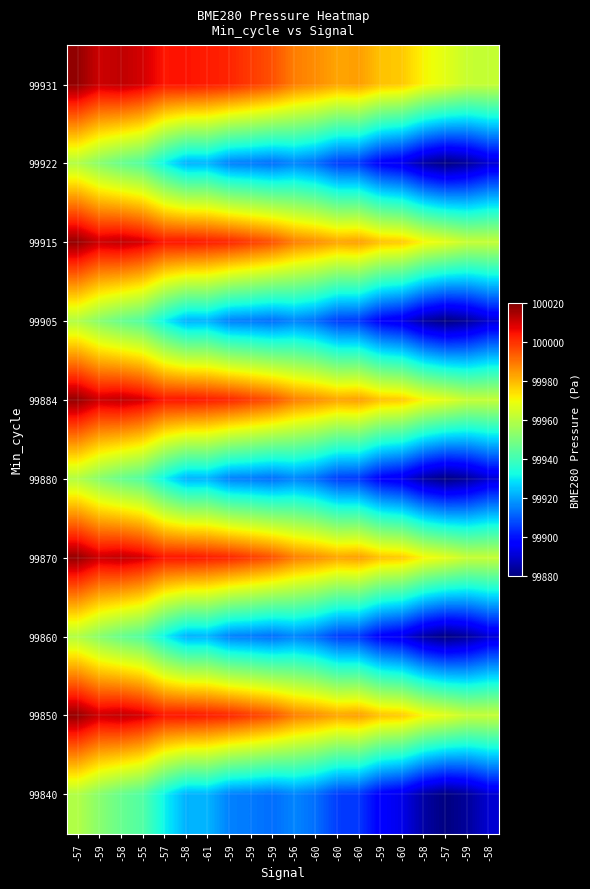

At which category is the sum across all series the highest?

-57